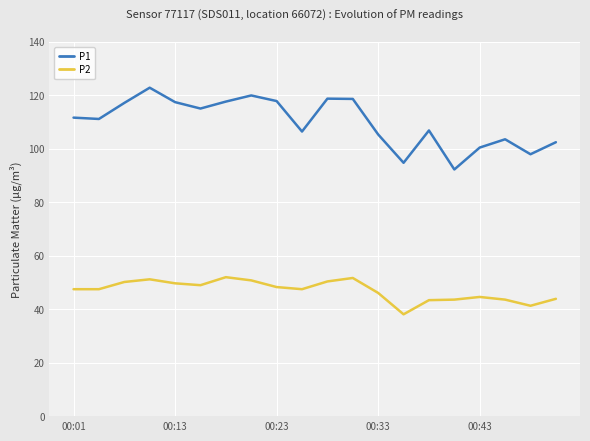

Rank the series by their average value, from highest to lowest.

P1, P2